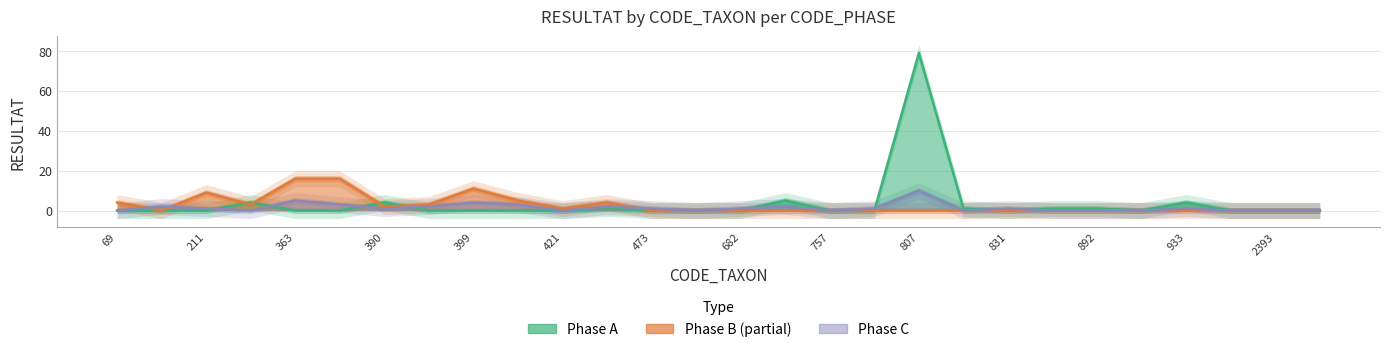

List the series in order of their overall mean, lowest first.

Phase C, Phase B, Phase A